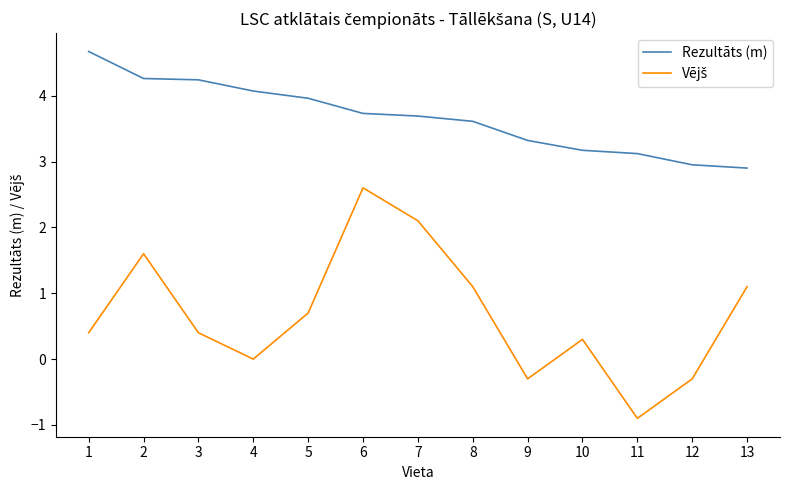

Read the Rezultāts (m) value at 9.

3.3